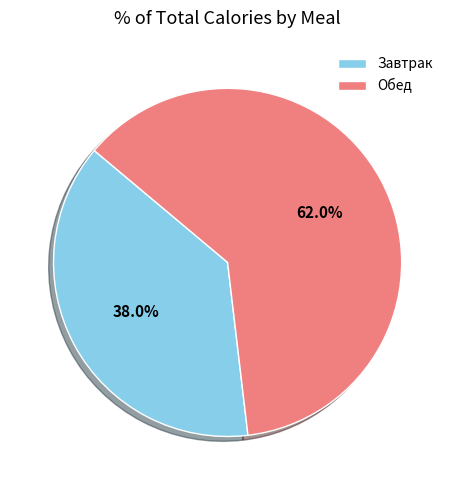

Between Обед and Завтрак, which is larger?

Обед